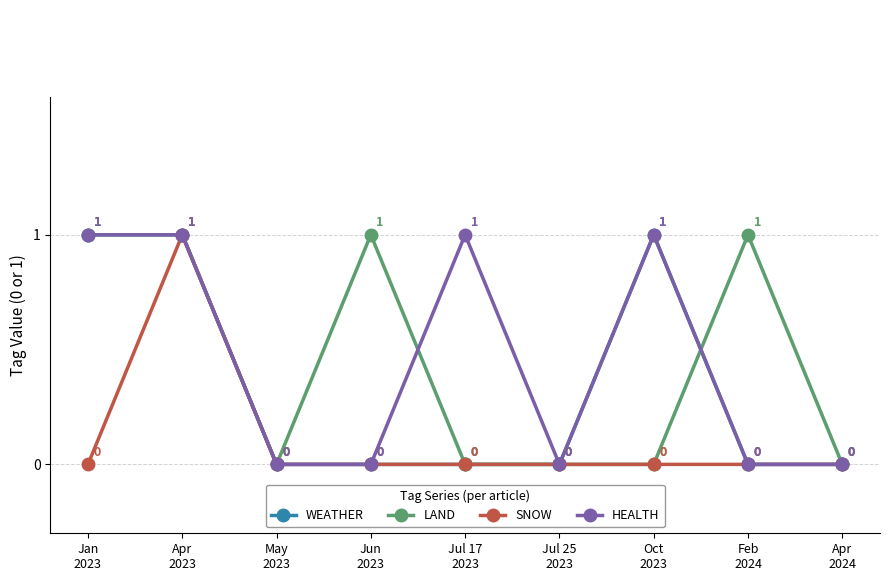

Reading left to right, list all the values displayed in this chart.

WEATHER: Jan
2023=1	Apr
2023=1	May
2023=0	Jun
2023=0	Jul 17
2023=0	Jul 25
2023=0	Oct
2023=1	Feb
2024=0	Apr
2024=0
LAND: Jan
2023=1	Apr
2023=1	May
2023=0	Jun
2023=1	Jul 17
2023=0	Jul 25
2023=0	Oct
2023=0	Feb
2024=1	Apr
2024=0
SNOW: Jan
2023=0	Apr
2023=1	May
2023=0	Jun
2023=0	Jul 17
2023=0	Jul 25
2023=0	Oct
2023=0	Feb
2024=0	Apr
2024=0
HEALTH: Jan
2023=1	Apr
2023=1	May
2023=0	Jun
2023=0	Jul 17
2023=1	Jul 25
2023=0	Oct
2023=1	Feb
2024=0	Apr
2024=0